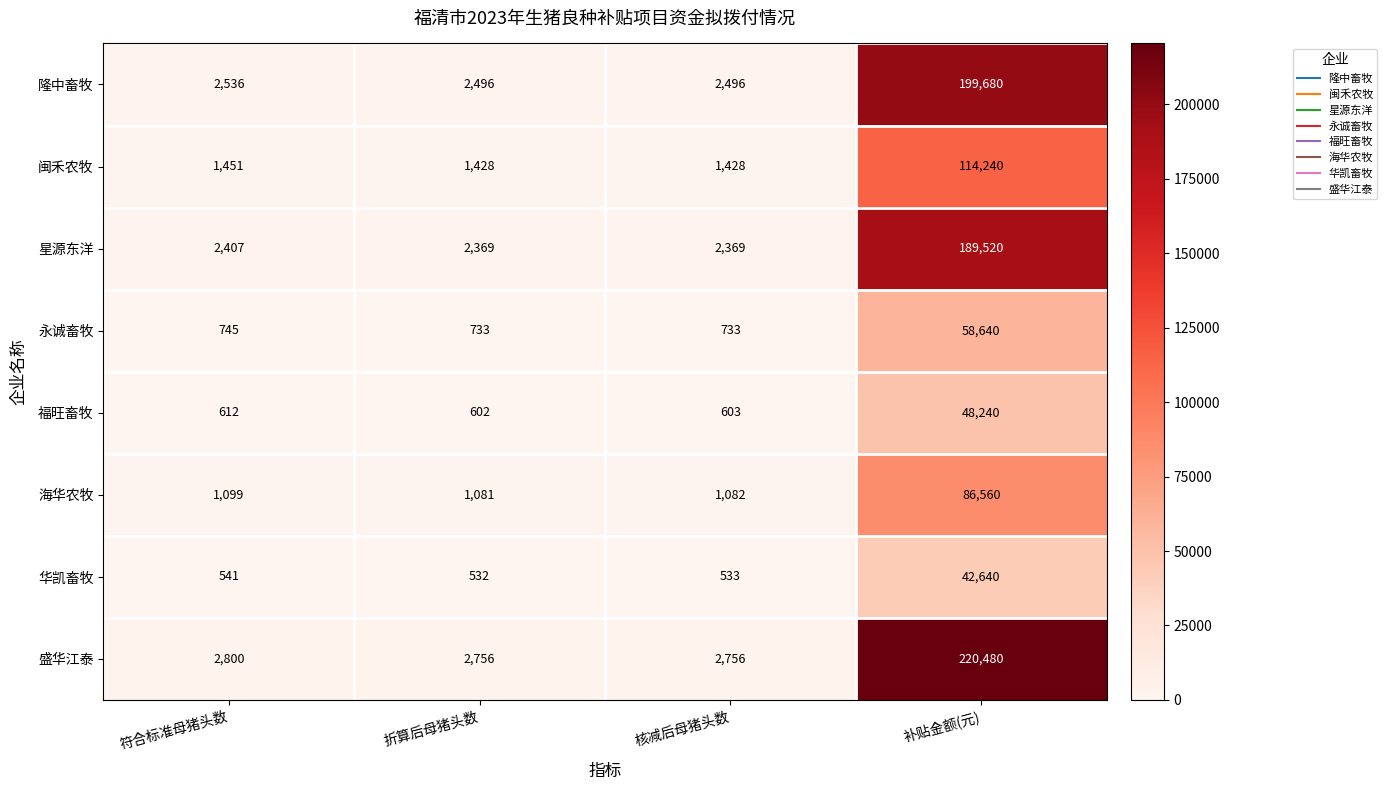

True or false: 永诚畜牧 has a value of 733 at 折算后母猪头数.

True